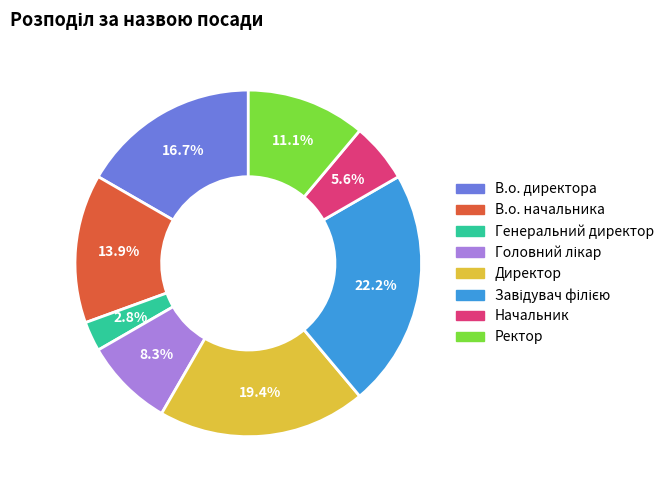

How much of the chart is everything except Генеральний директор?

97.2%